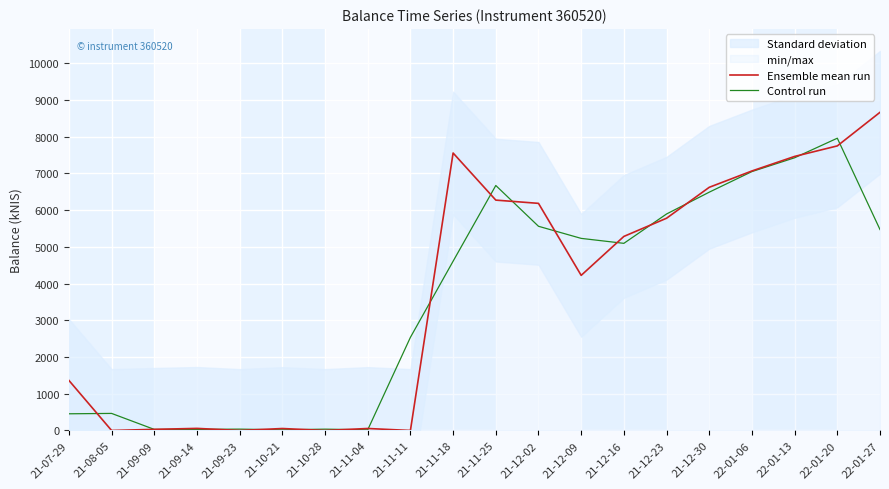

Where does the Ensemble mean run series first go above 5281?

21-11-18